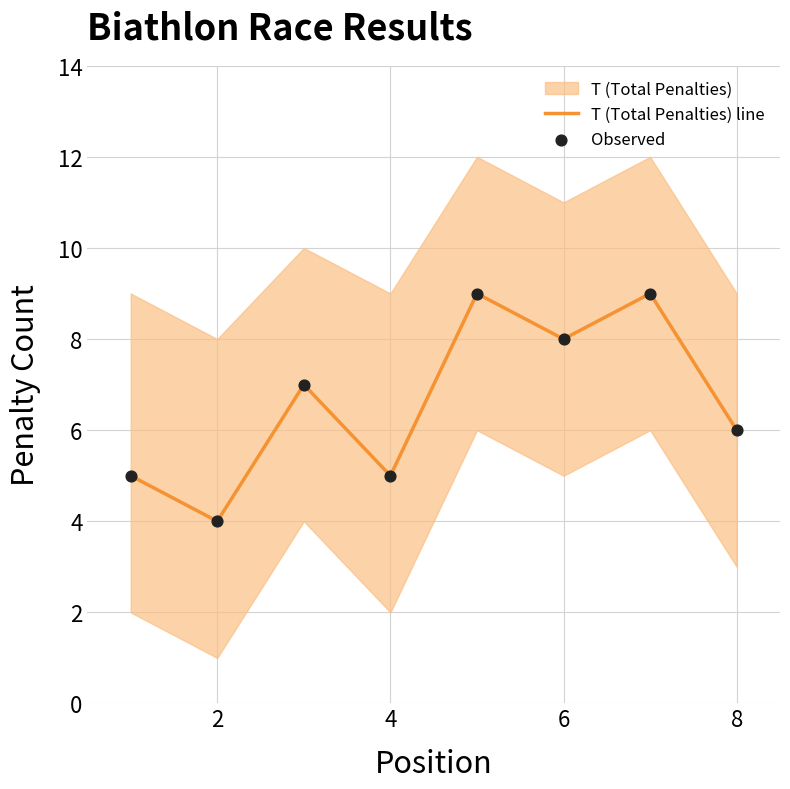

At how many categories does at least one series exceed 7?

3